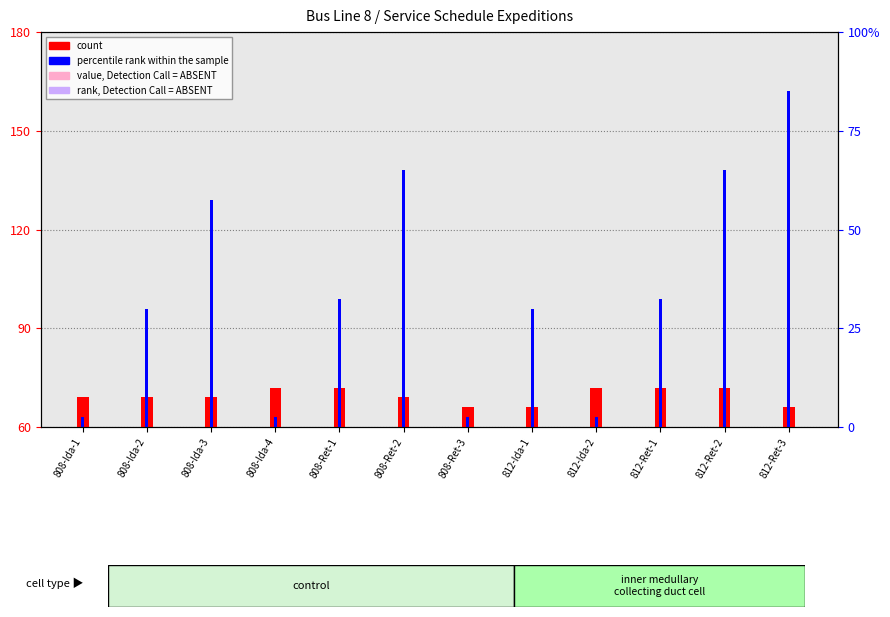

At which category is the sum across all series the highest?

812-Ret-3